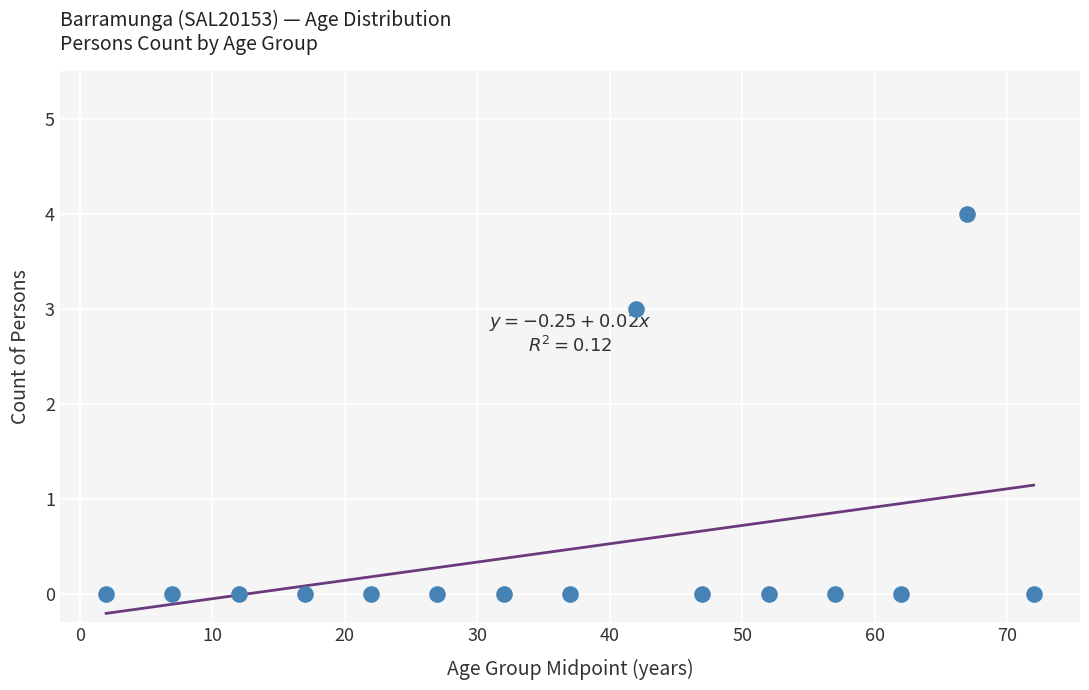

What Y value in the scatter plot is closest to 2?

3